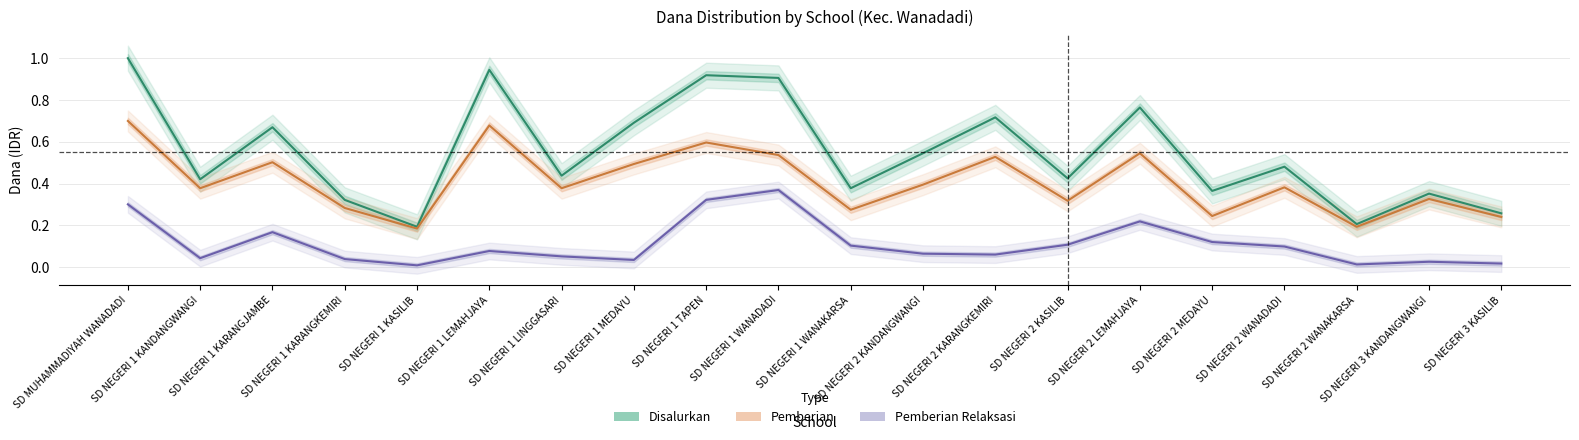

Where is Pemberian Relaksasi nearest to the value 0?

SD NEGERI 1 KASILIB